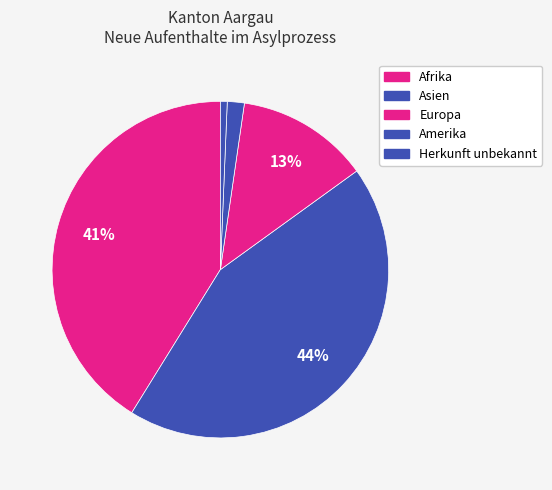

How many slices are in this pie chart?

5